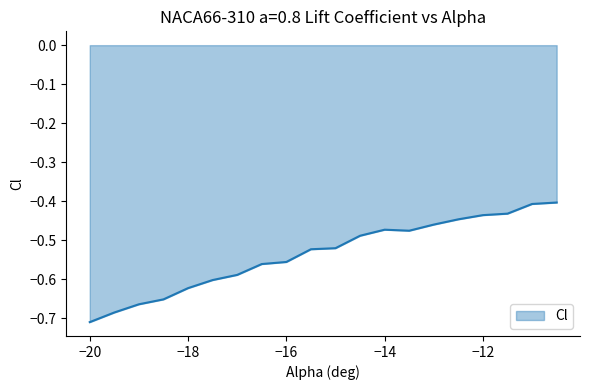

Does the chart have visible grid lines?

No